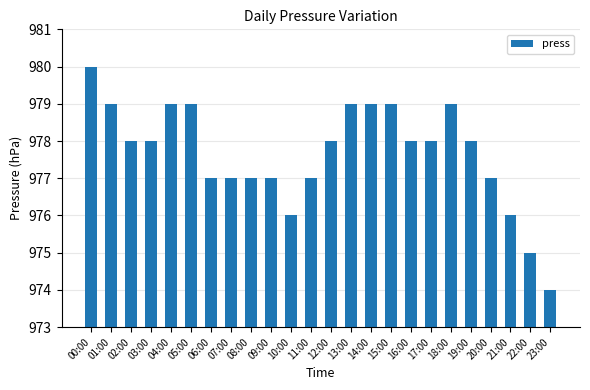

The chart shows a value of 452 at 23:00. True or false?

False